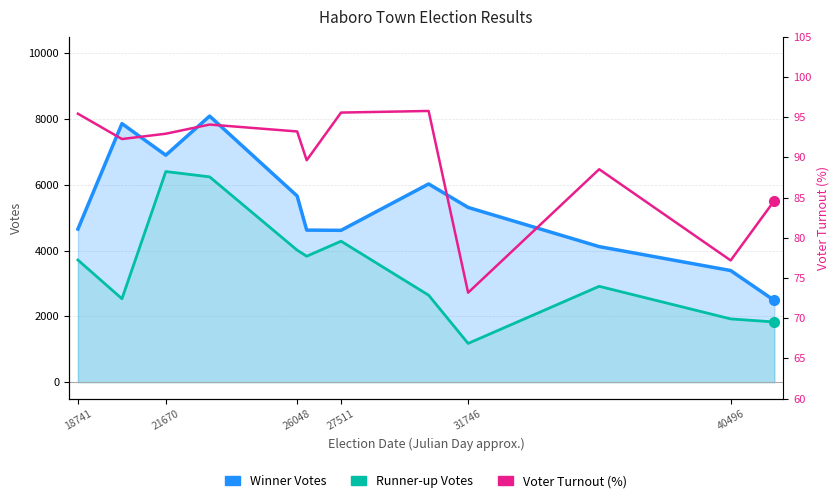

Reading left to right, transcribe all the data shown in this chart.

Winner Votes: 4655.0	7861.0	6902.0	8091.0	5661.0	4624.0	4617.0	6027.0	5313.0	4122.0	3394.0	2484.0
Runner-up Votes: 3715.0	2537.0	6404.0	6243.0	4014.0	3830.0	4286.0	2645.0	1178.0	2915.0	1924.0	1831.0
Voter Turnout (%): 95.4	92.3	93.0	94.1	93.2	89.7	95.6	95.8	73.2	88.5	77.2	84.6